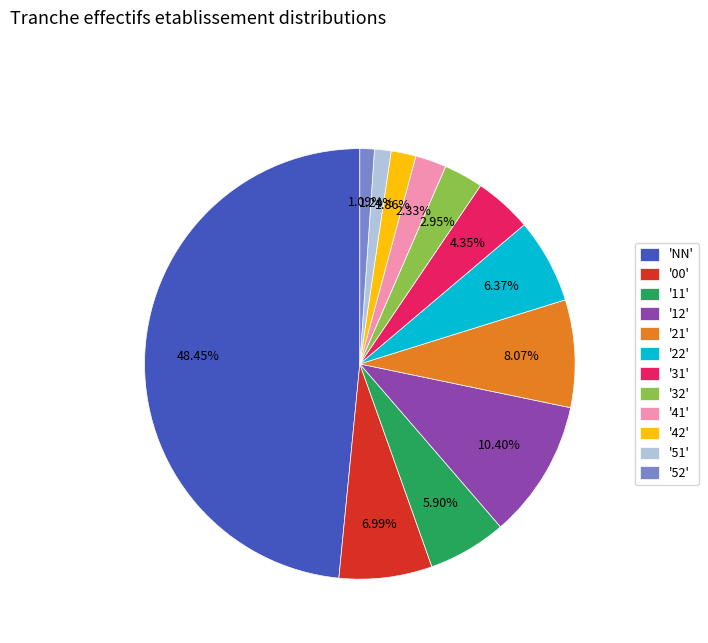

Between '52' and '32', which is larger?

'32'